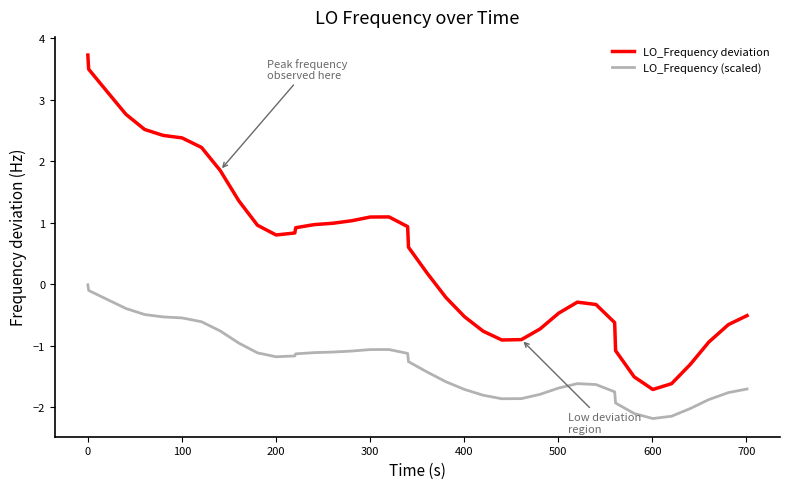

What are all the series names shown in the legend?

LO_Frequency deviation, LO_Frequency (scaled)